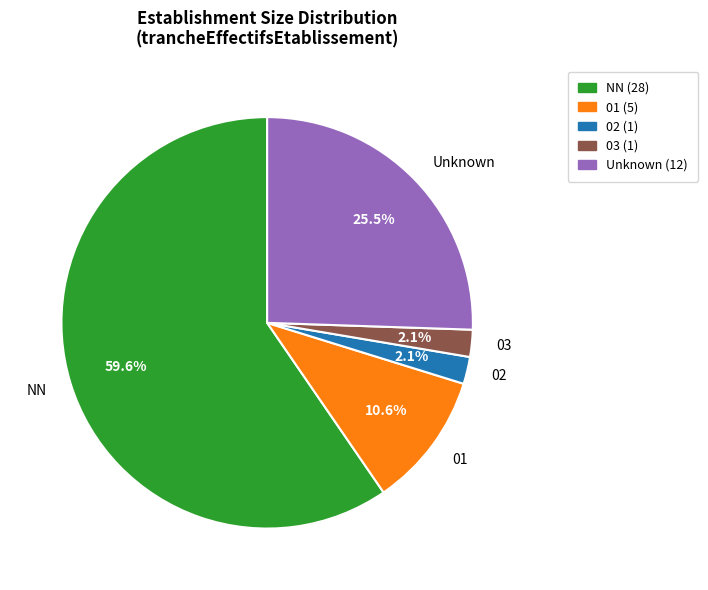

Do 01 and 03 together represent more than half of the pie?

No